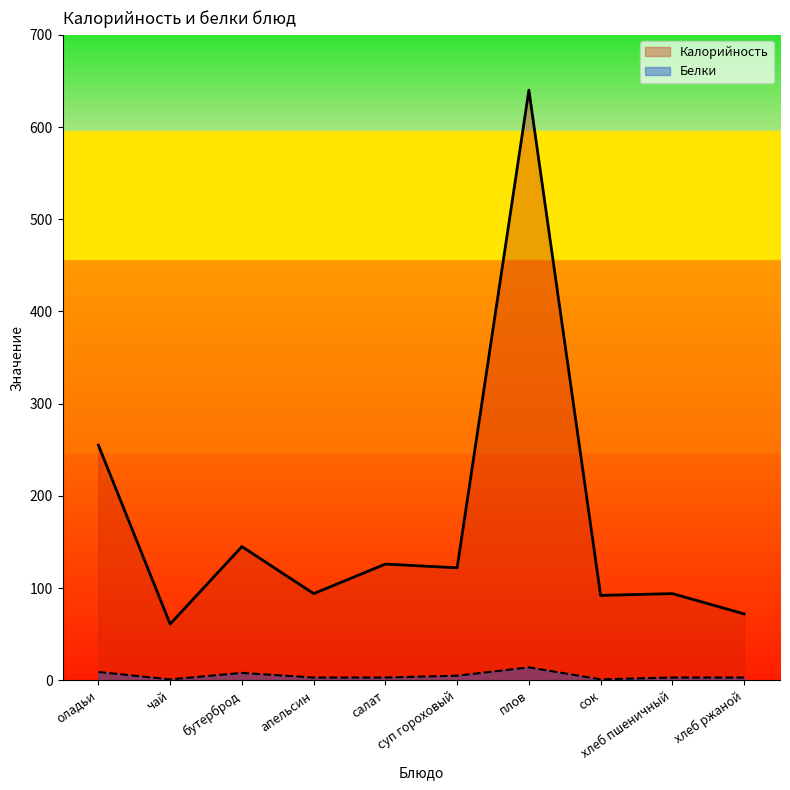

Reading left to right, what are all the values shown in this chart?

Калорийность: 255	61	145	94	126	122	640	92	94	72
Белки: 9	1	8	3	3	5	14	1	3	3